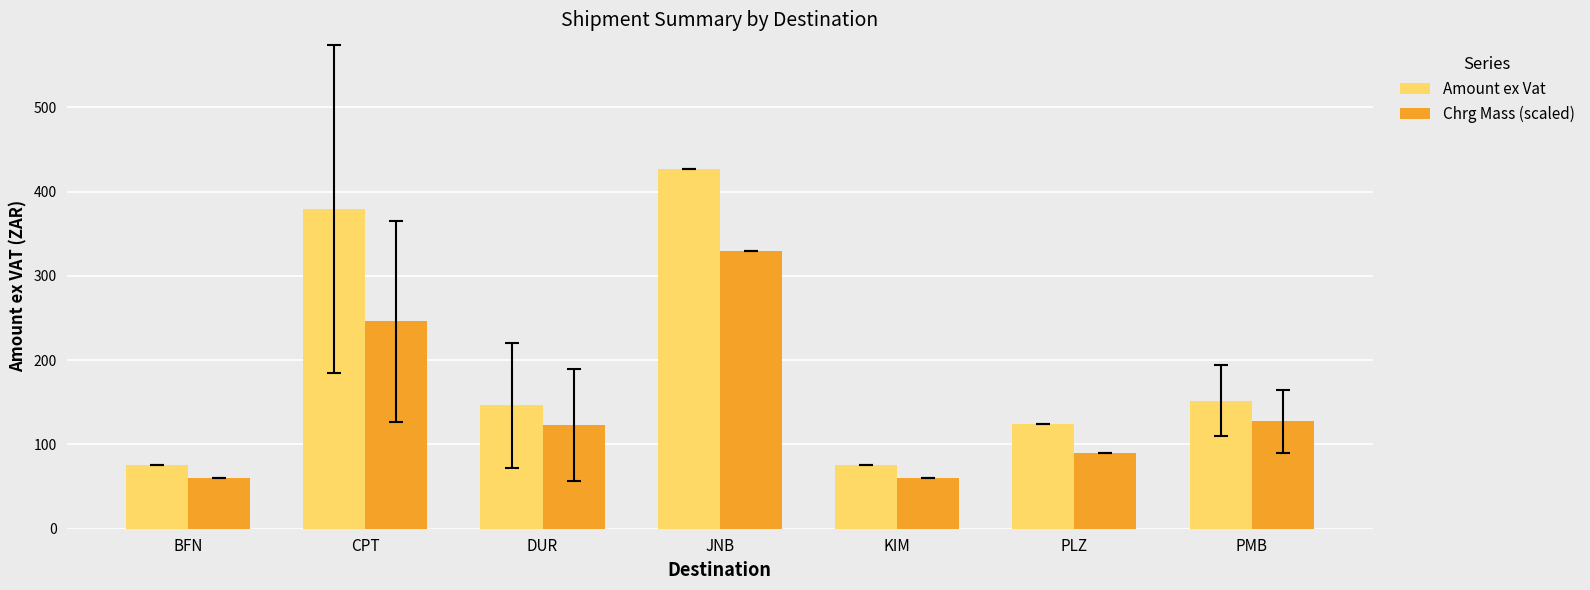

How many bars are there in total?

14